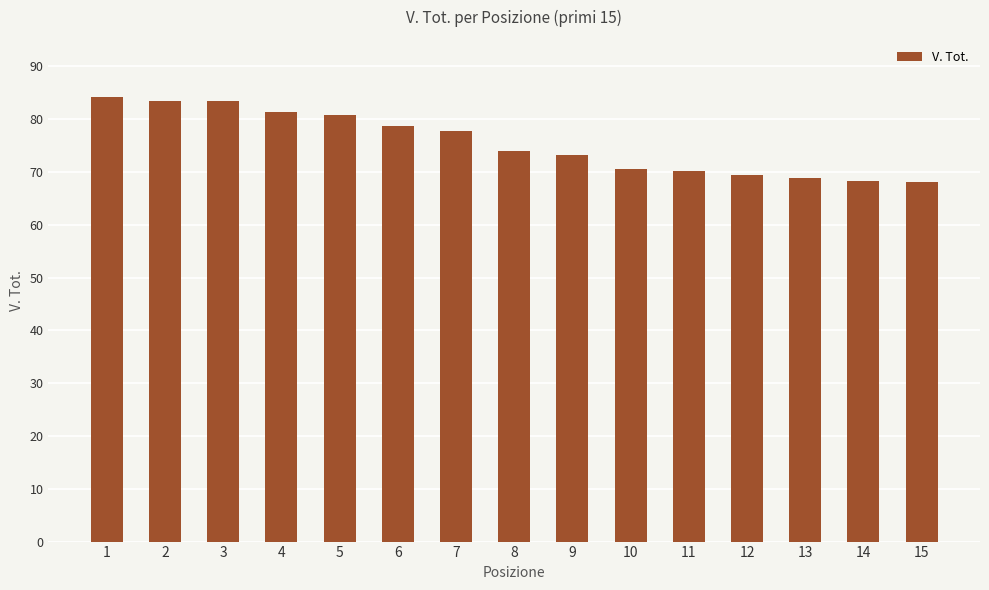

What is the minimum value shown in the chart?

68.1